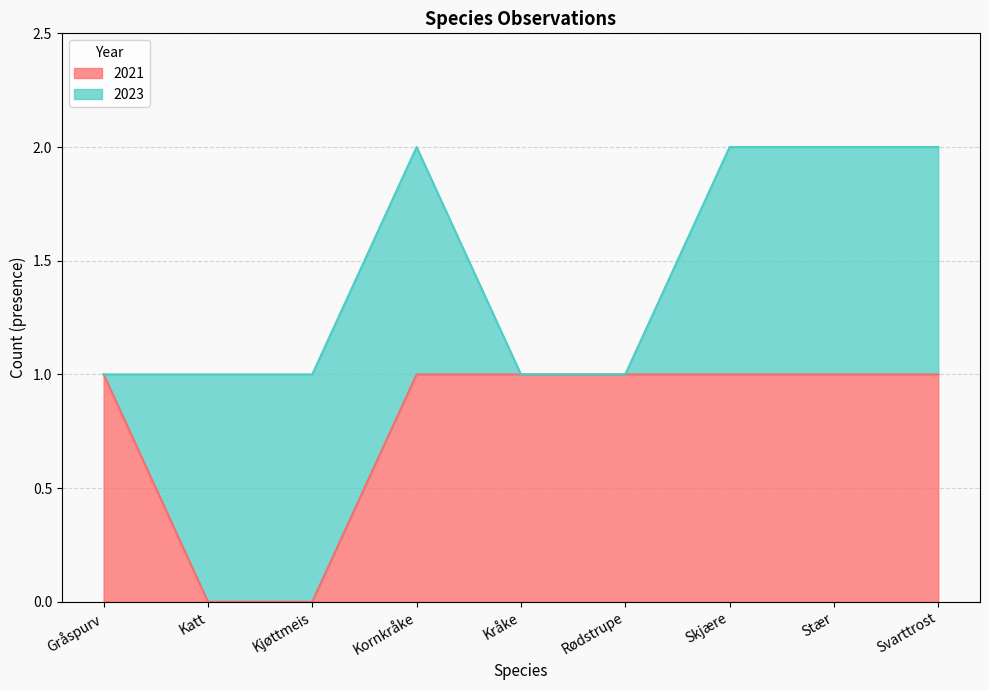

Which has a higher value, Kråke or Skjære?

Kråke